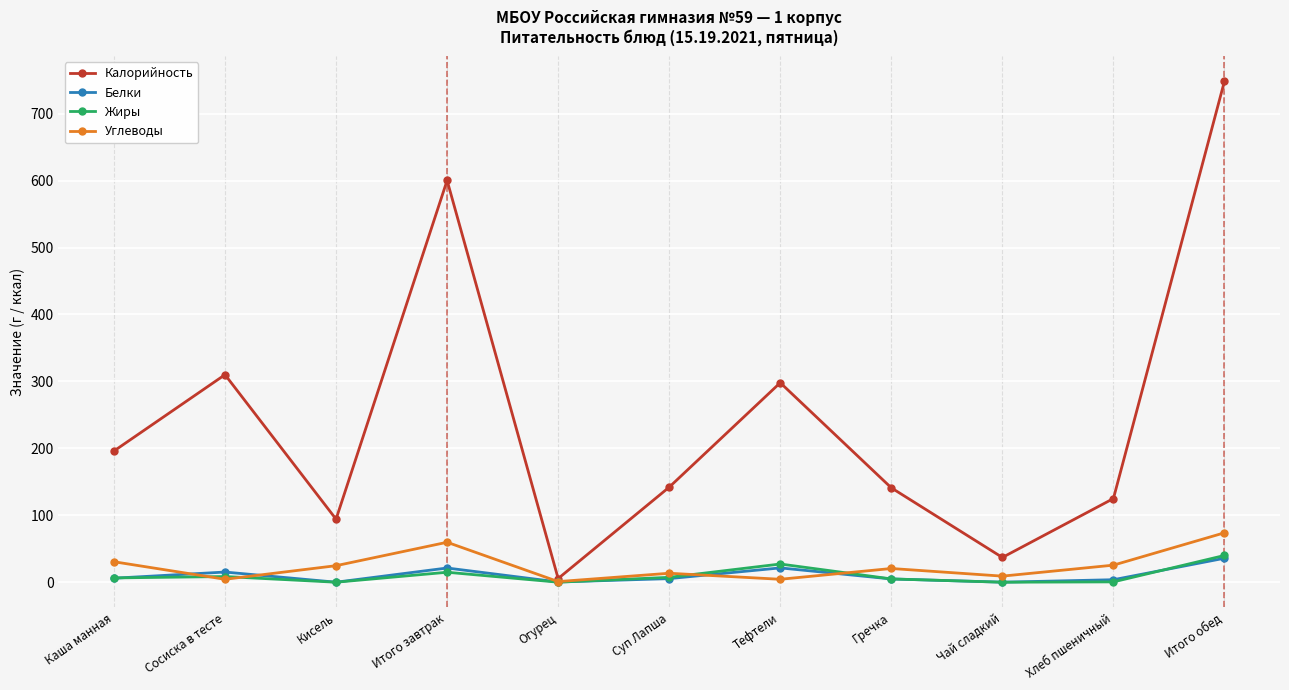

What is the label of the 4th point from the right?

Гречка